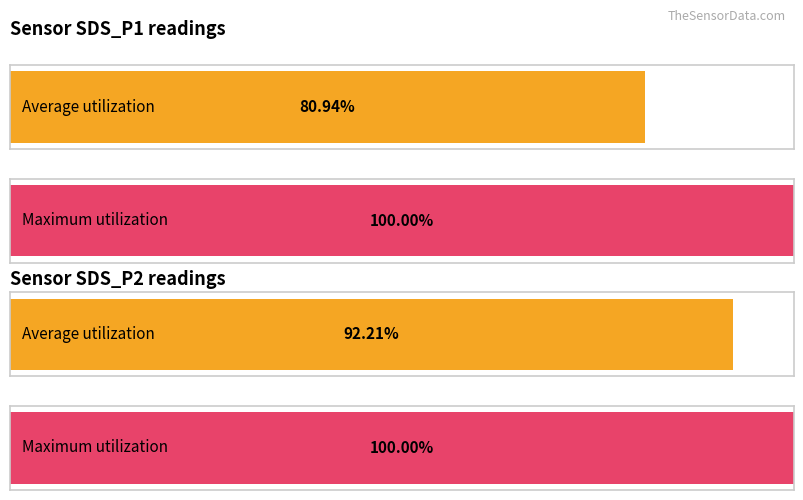

How many series are shown in this chart?

2